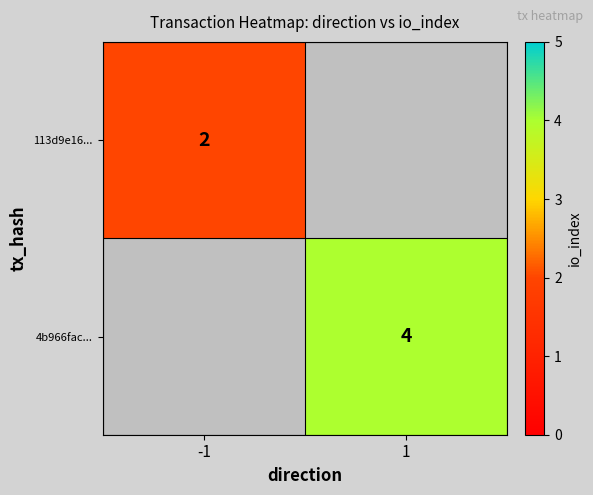

The value of 113d9e16... at -1 is 2. True or false?

True